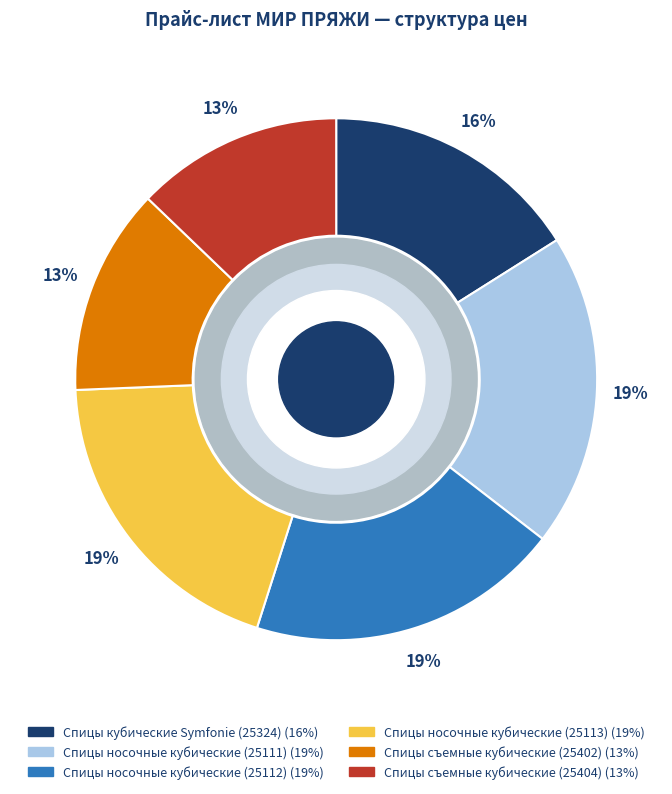

To the nearest percent, what is the difference between the Спицы носочные кубические (25112) and Спицы кубические Symfonie (25324) slice percentages?

3%